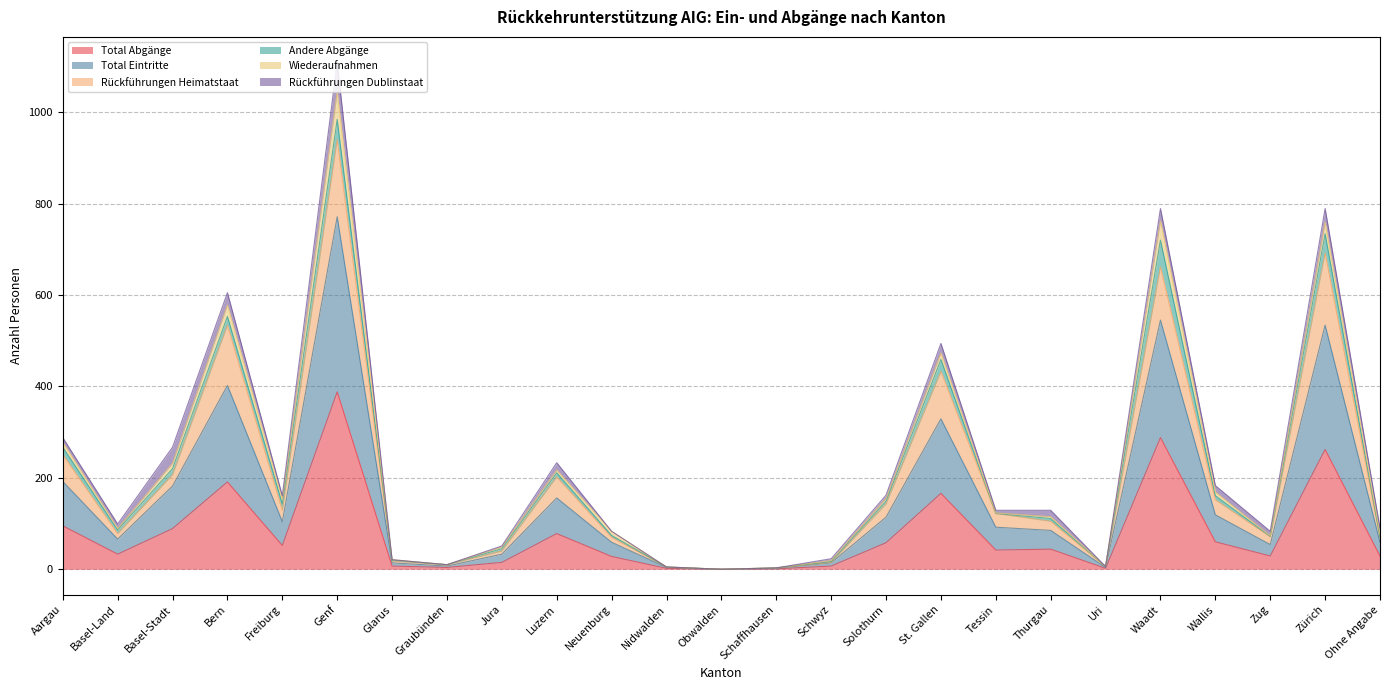

At which label does Total Abgänge reach its peak?

Genf